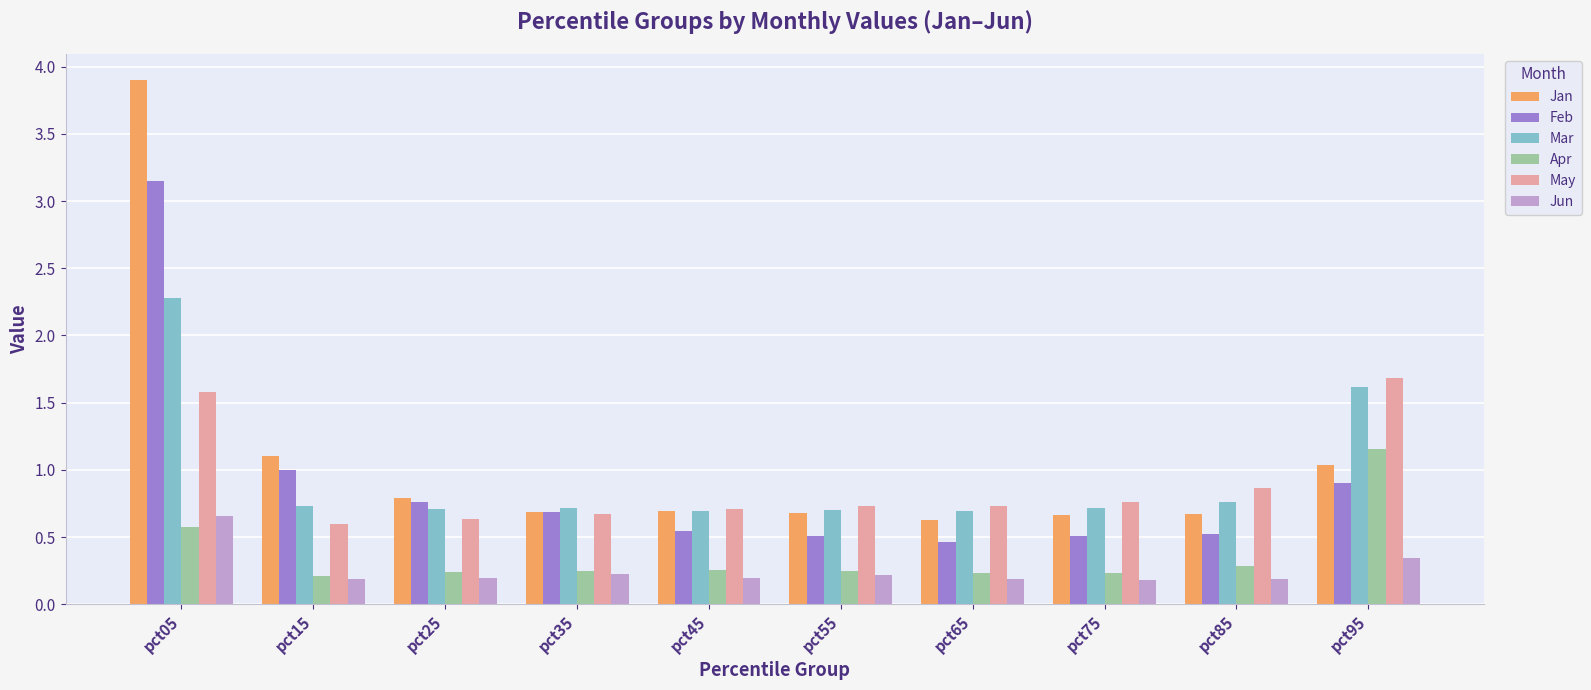

What is the difference between the maximum and second lowest values in the Feb series?

2.6